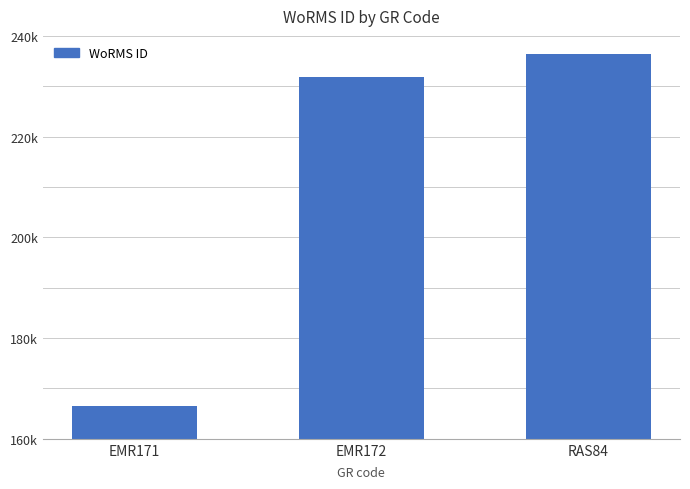

At which category does the chart reach its minimum across all series?

EMR171